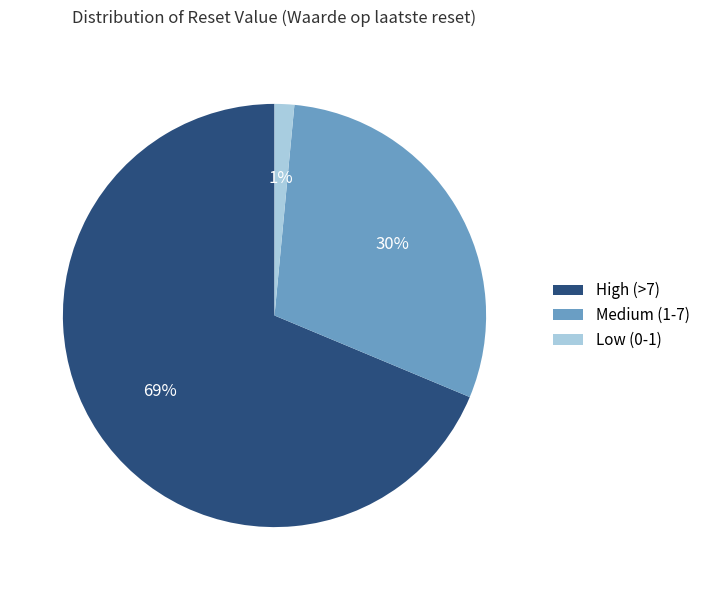

To the nearest percent, what portion does High (>7) represent?

69%